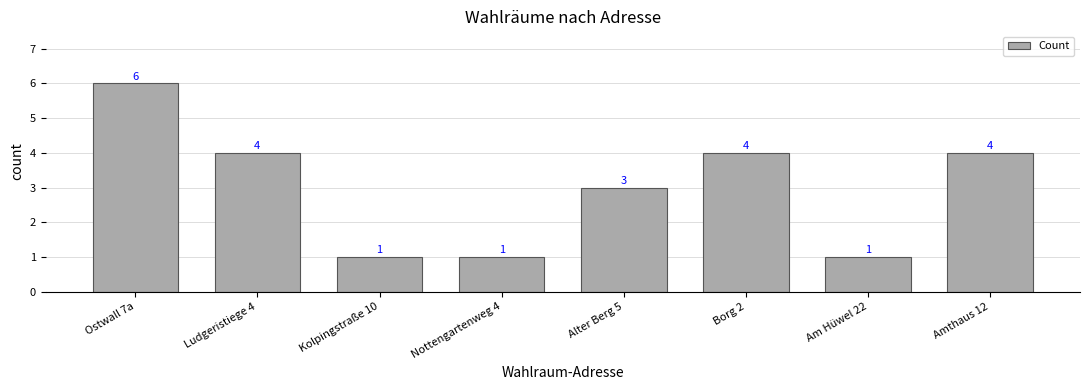

Reading left to right, transcribe all the data shown in this chart.

6	4	1	1	3	4	1	4